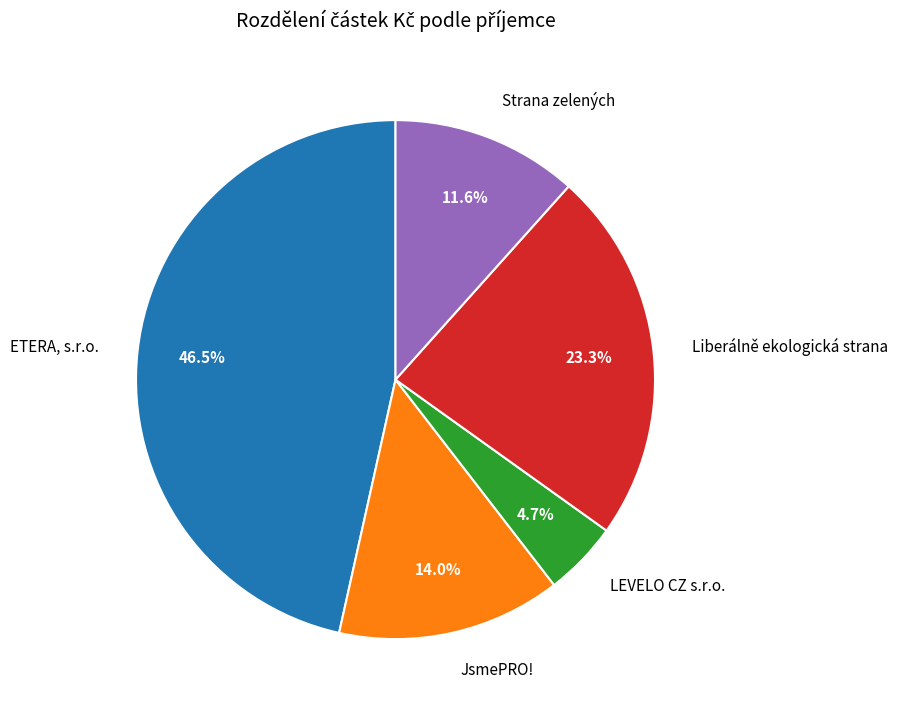

Which has a higher value, Liberálně ekologická strana or JsmePRO!?

Liberálně ekologická strana